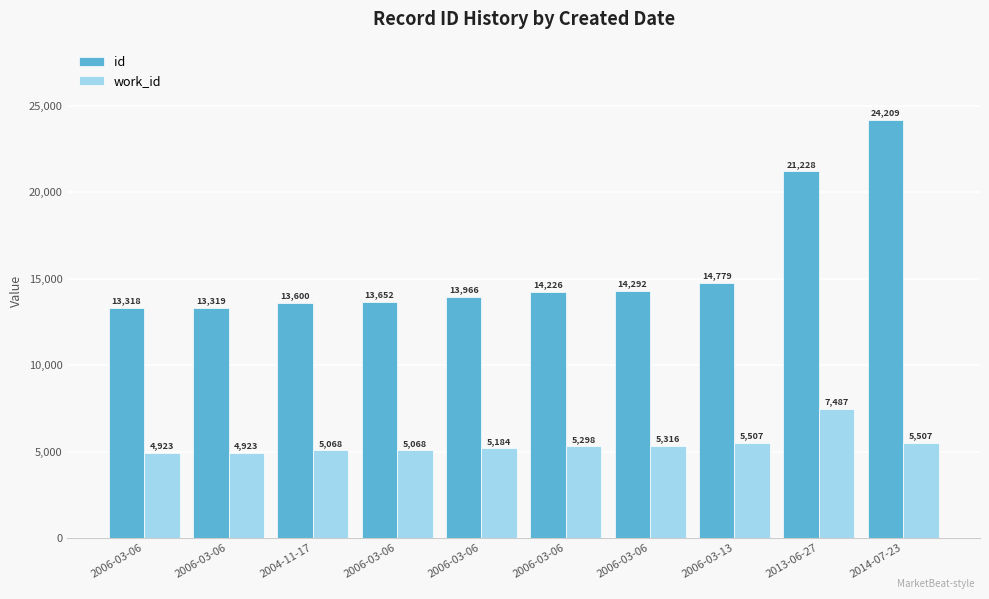

Rank the series by their average value, from lowest to highest.

work_id, id